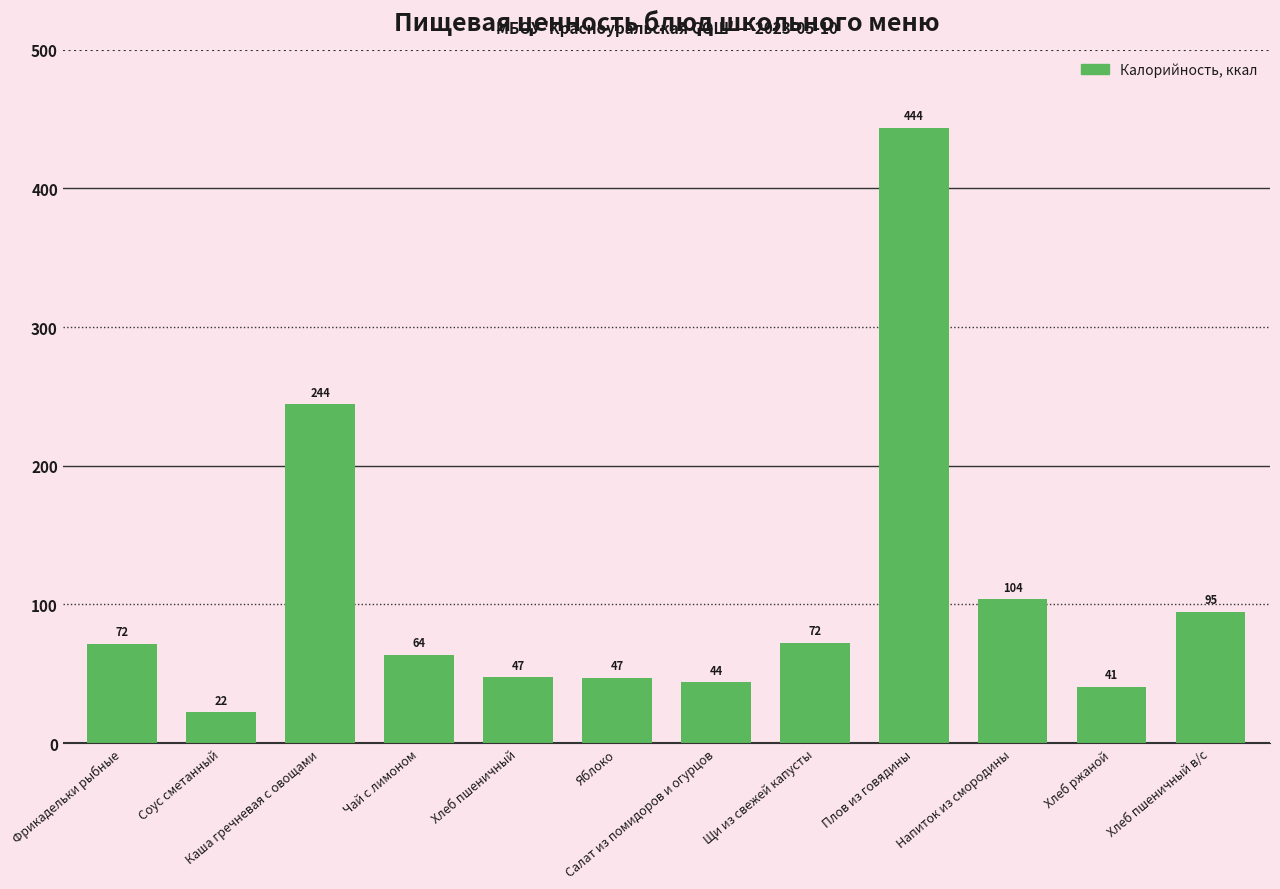

Approximately how many times larger is the value at Щи из свежей капусты compared to Плов из говядины?

0.2